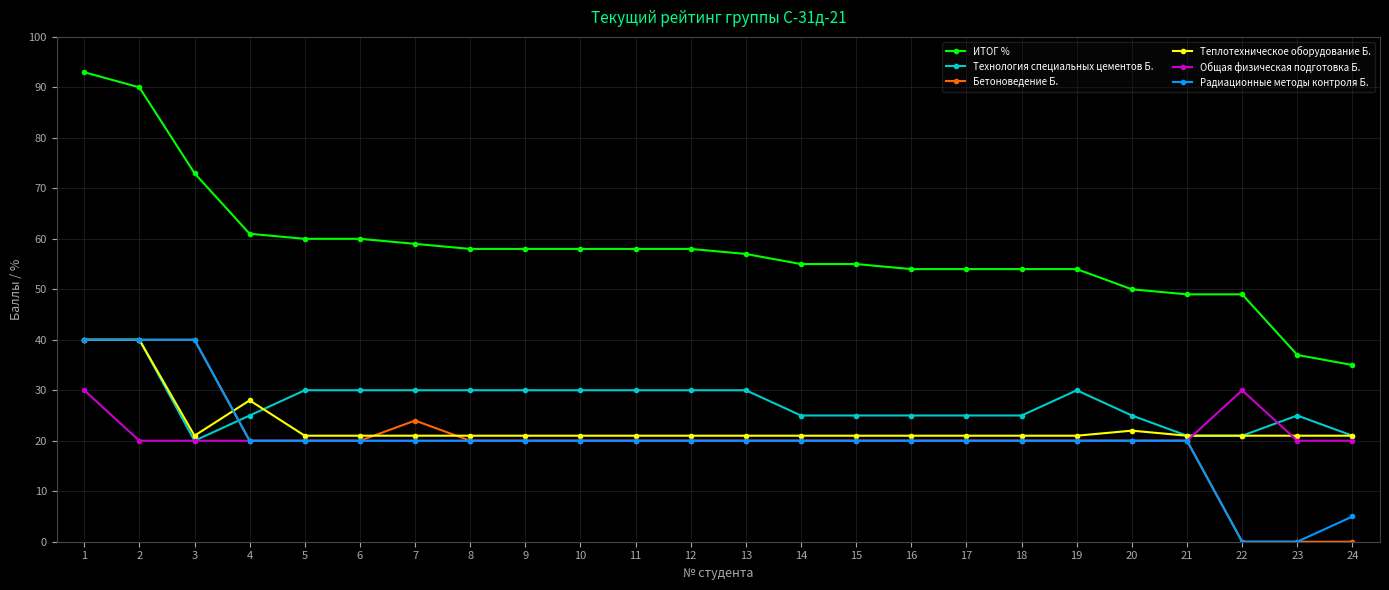

What are all the series names shown in the legend?

ИТОГ %, Технология специальных цементов Б., Бетоноведение Б., Теплотехническое оборудование Б., Общая физическая подготовка Б., Радиационные методы контроля Б.